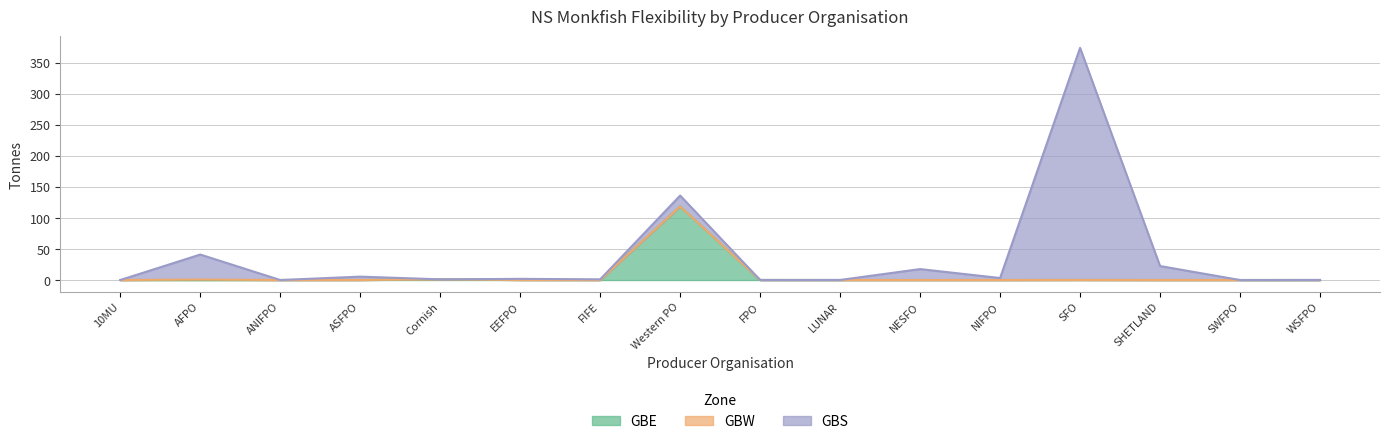

Reading left to right, what are all the values shown in this chart?

GBE: 0.0	0.0	0.0	0.0	1.1	0.1	0.0	118.3	0.0	0.0	0.0	0.0	0.1	0.0	0.0	0.0
GBW: 0.0	0.7	0.0	0.0	0.0	0.0	0.0	0.0	0.0	0.0	0.0	0.0	0.0	0.0	0.0	0.0
GBS: 0.0	40.3	0.0	5.4	0.0	1.8	1.1	17.6	0.0	0.1	17.6	3.2	373.5	22.5	0.0	0.1